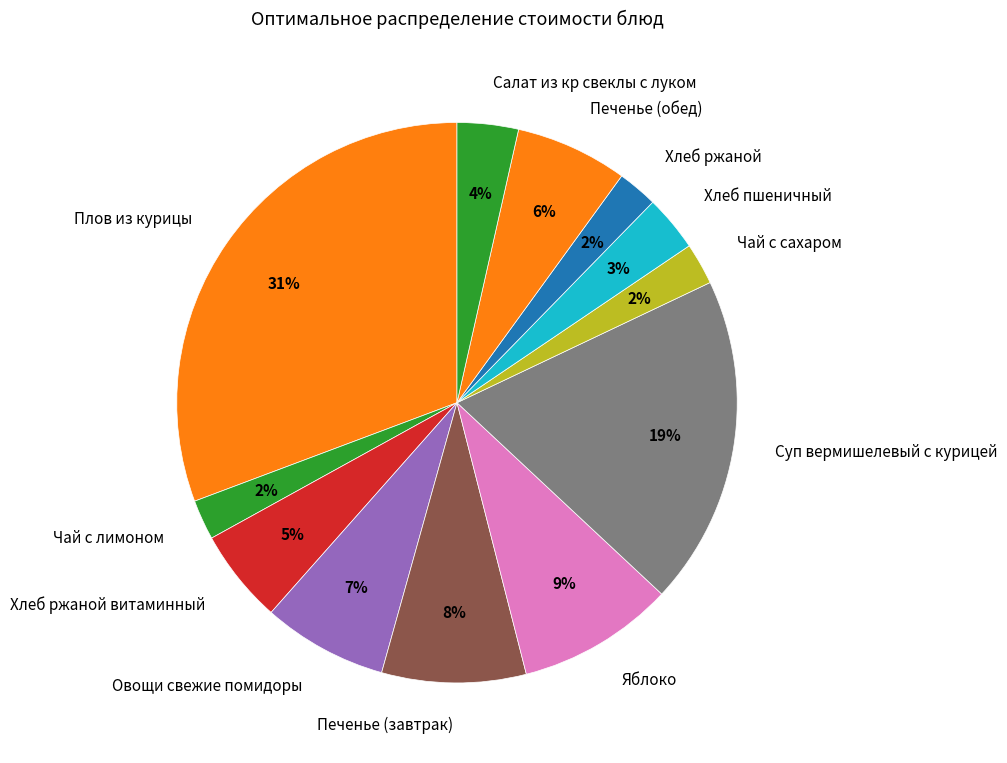

Combined, do Хлеб ржаной витаминный and Печенье (обед) account for over 50%?

No